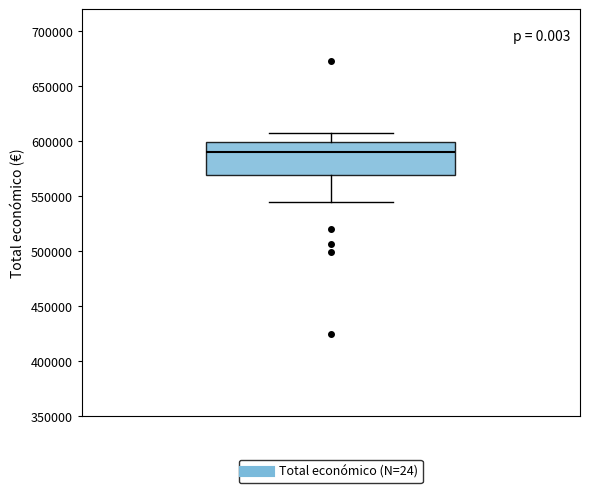

Where is the lower edge of the box on the y-axis? The values are not printed on the chart, so give them approximately, as read against the axis.

570000